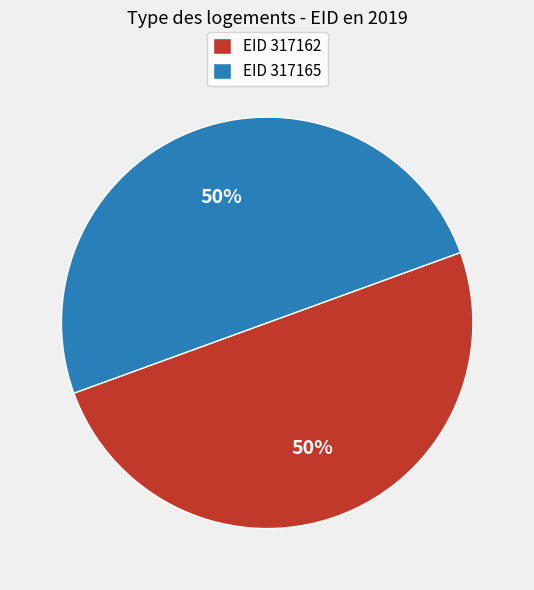

True or false: EID 317165 accounts for 38% of the total.

False